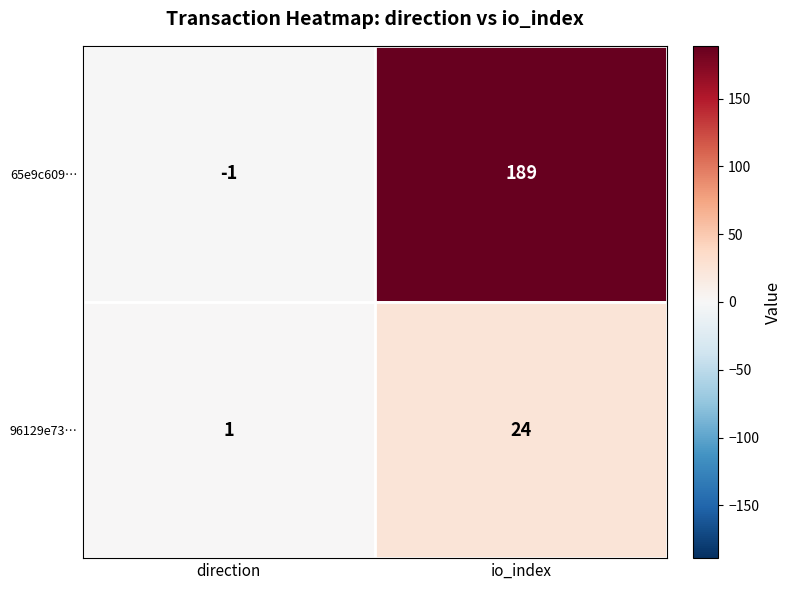

What is the difference between the highest and lowest values at direction?

2